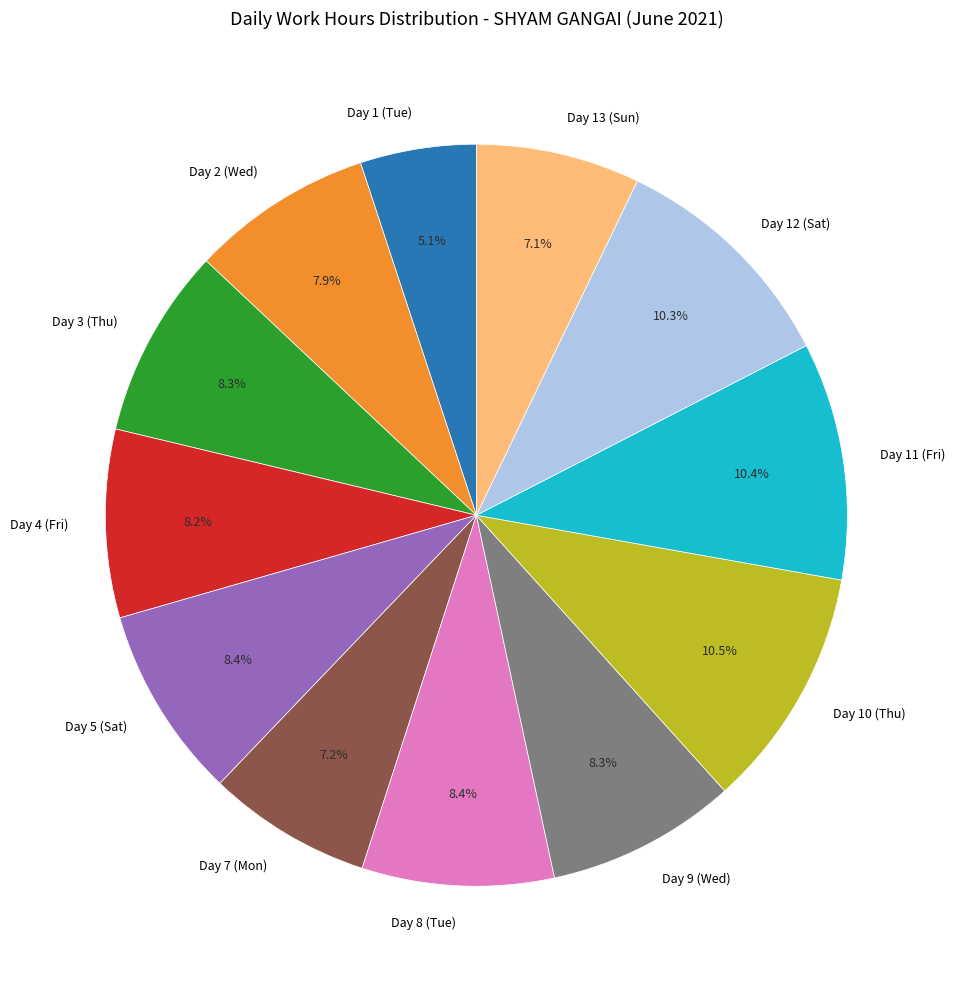

Does Day 5 (Sat) represent more than half of the total?

No